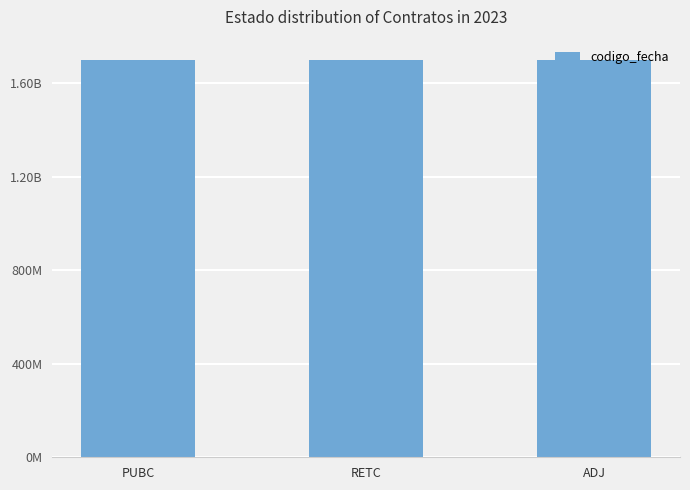

Are the bars horizontal?

No